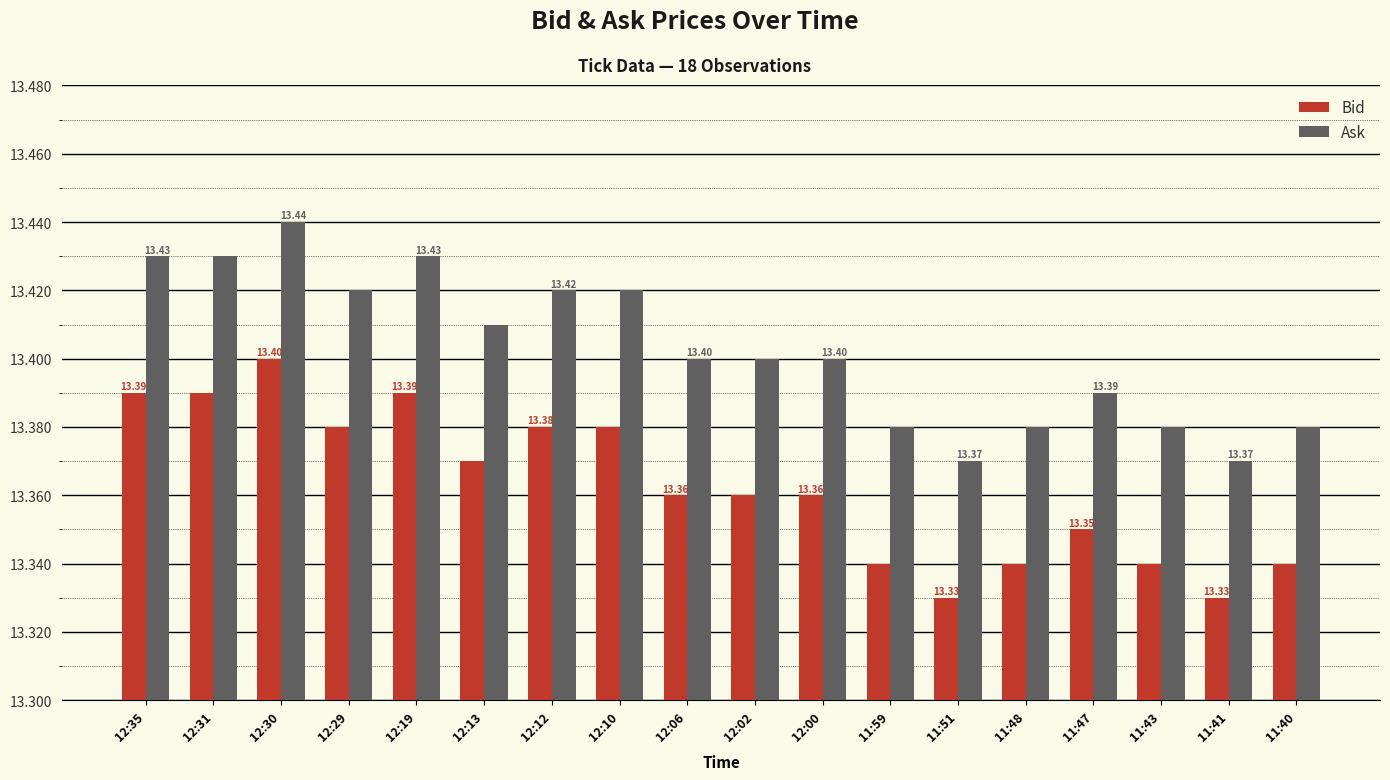

What position from the right is 12:19?

14